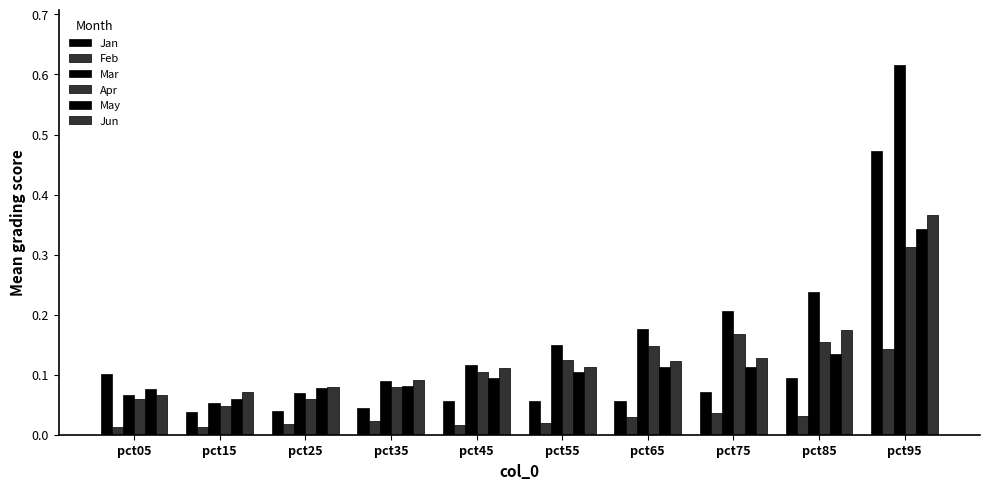

What is the total value across all series at pct95?

2.3